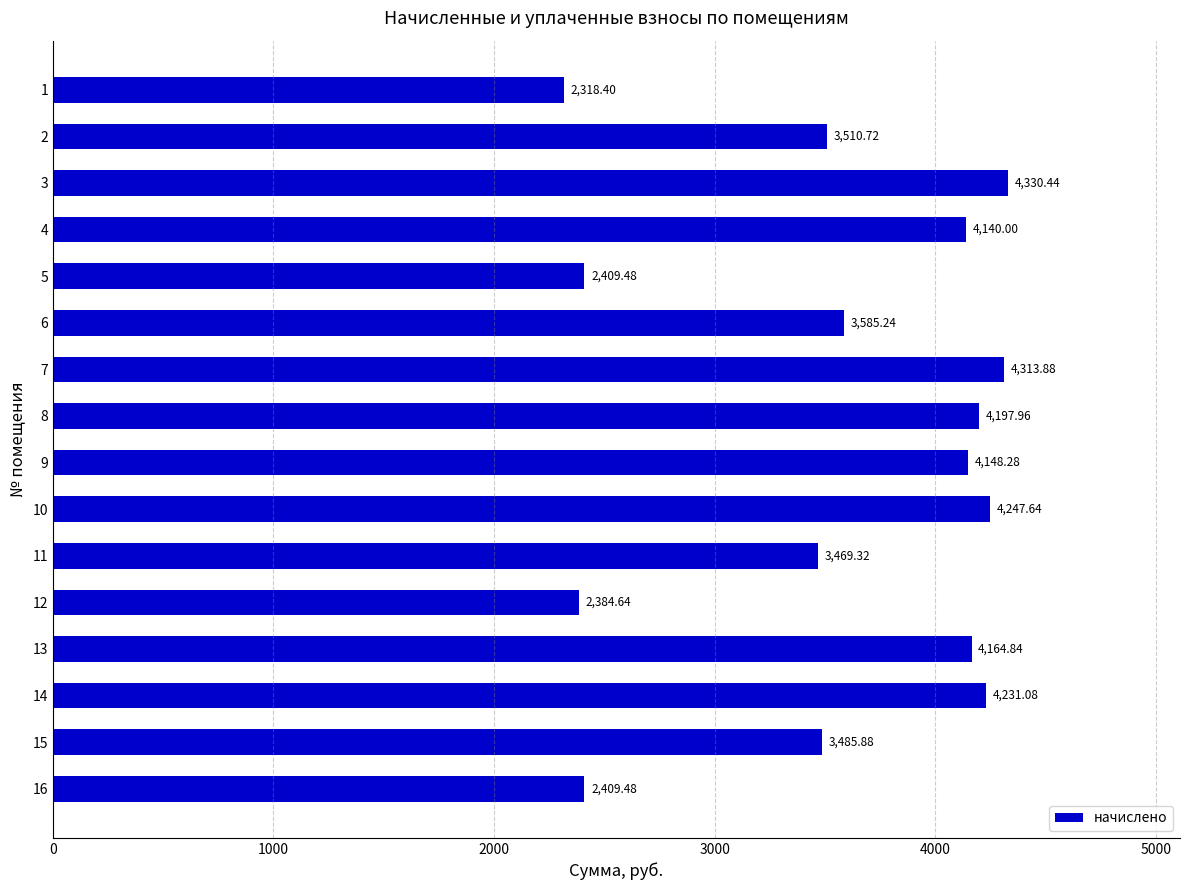

What is the average value?

3584.2